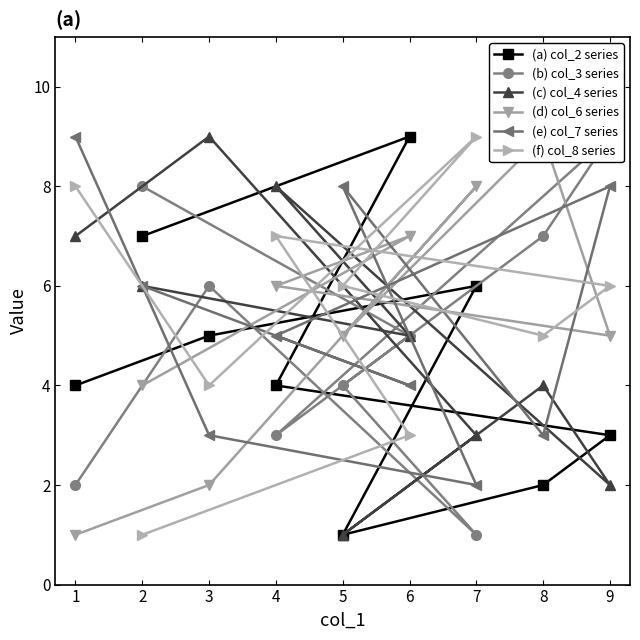

After their last crossing, which series has the higher values: (a) col_2 series or (f) col_8 series?

(a) col_2 series